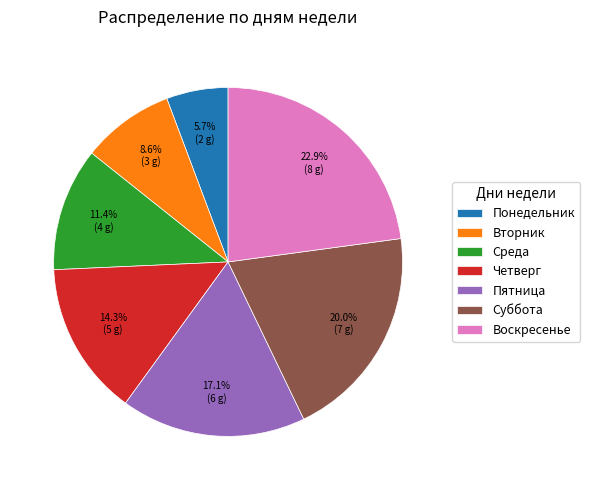

Rank the categories by value from highest to lowest.

Воскресенье, Суббота, Пятница, Четверг, Среда, Вторник, Понедельник